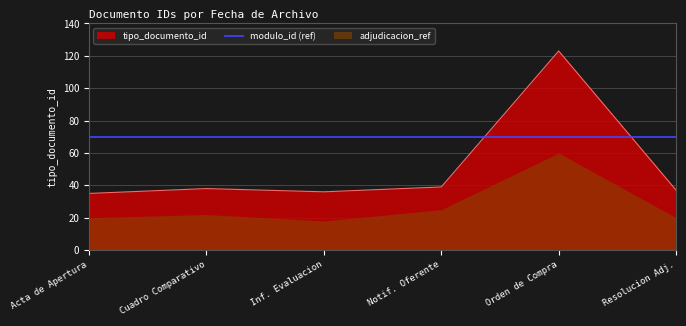

What is the lowest value of the tipo_documento_id series?

35